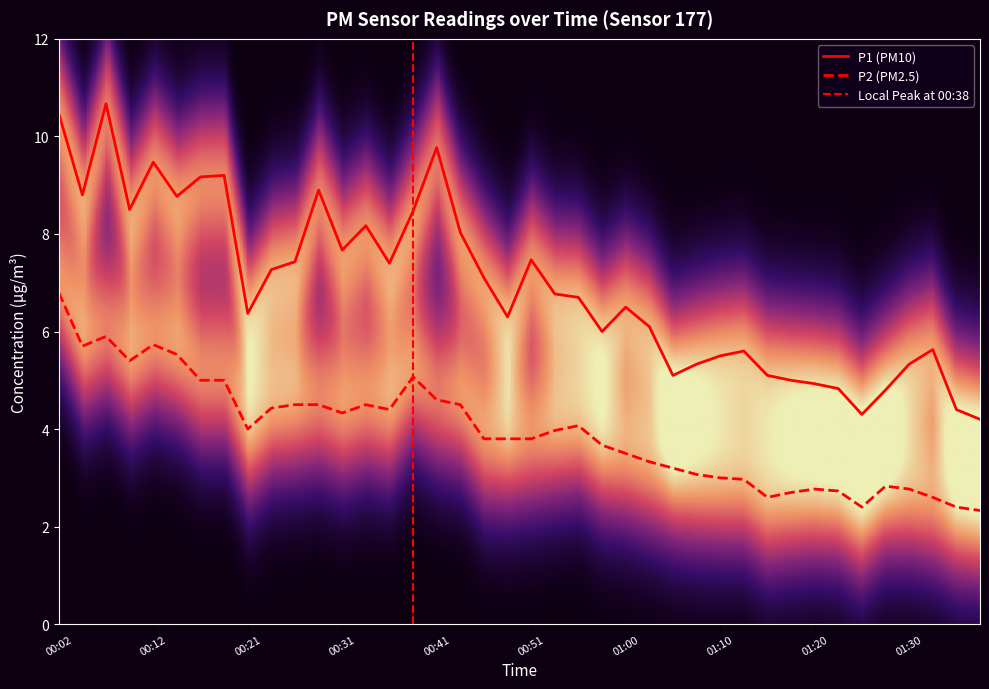

Does the chart display data point markers on the line(s)?

No